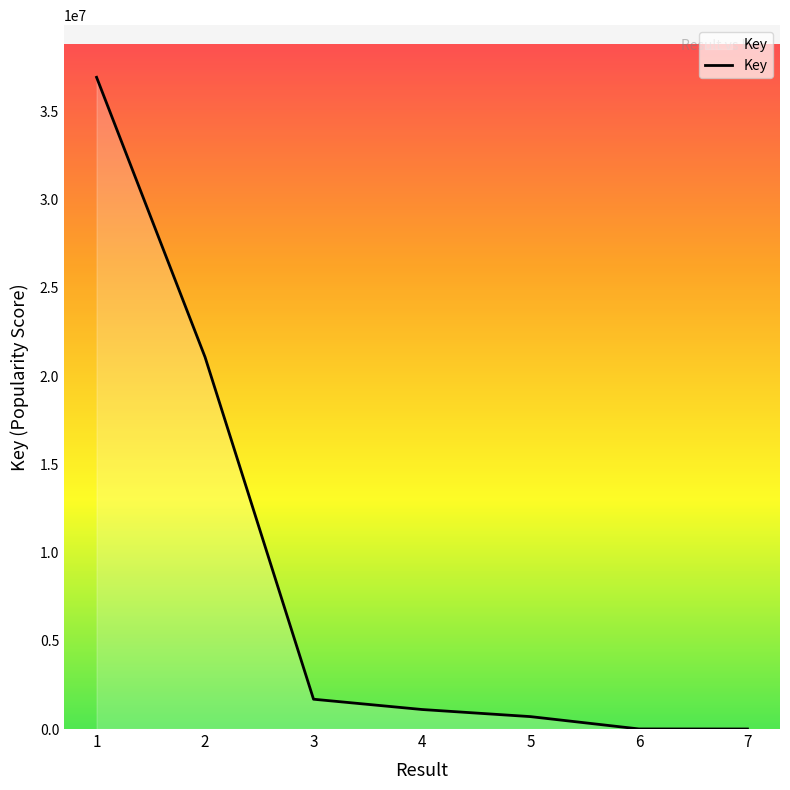

Count the number of categories in the chart.

7